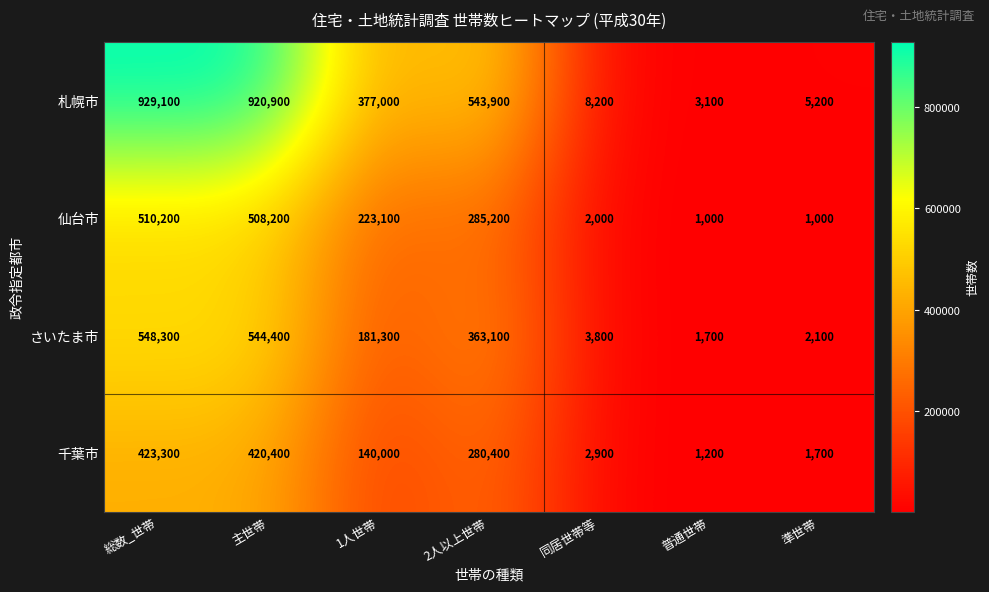

Is it true that さいたま市 equals 1575 at 同居世帯等?

False